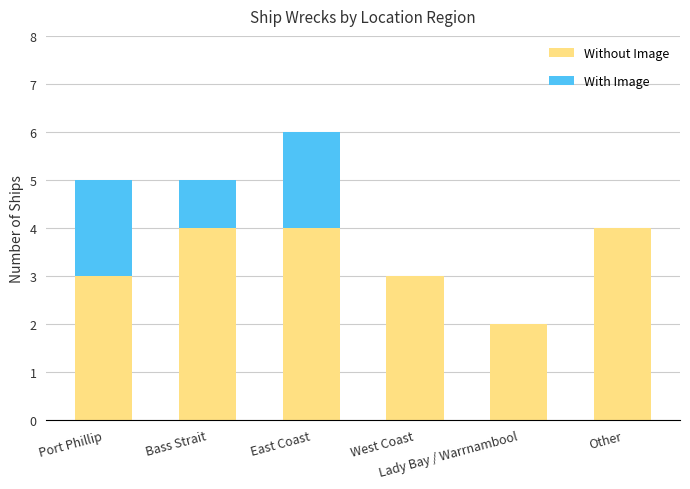

What is the maximum value for Without Image?

4